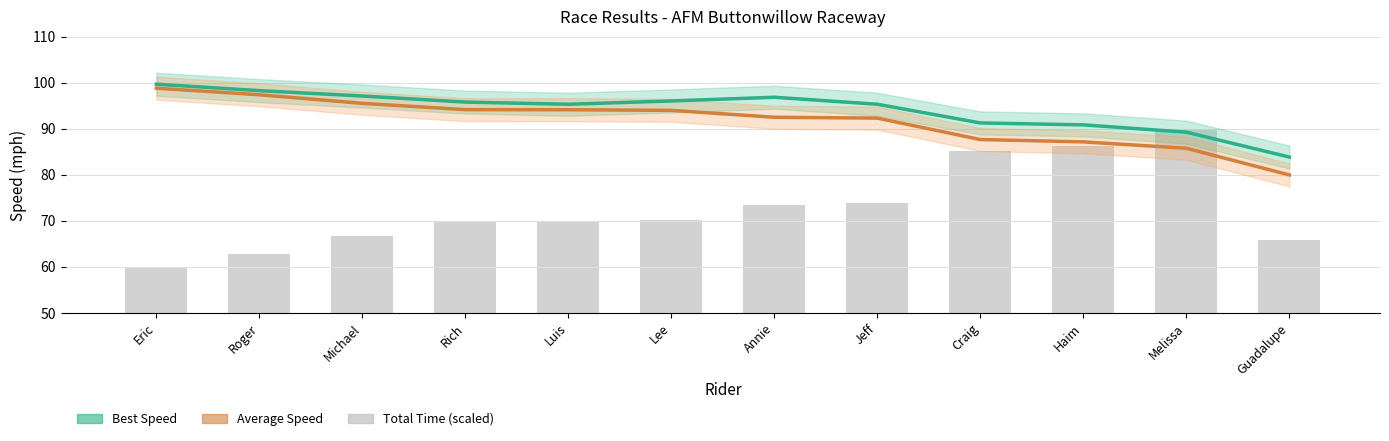

Which series changed the most between Jeff and Melissa?

Total Time (scaled)